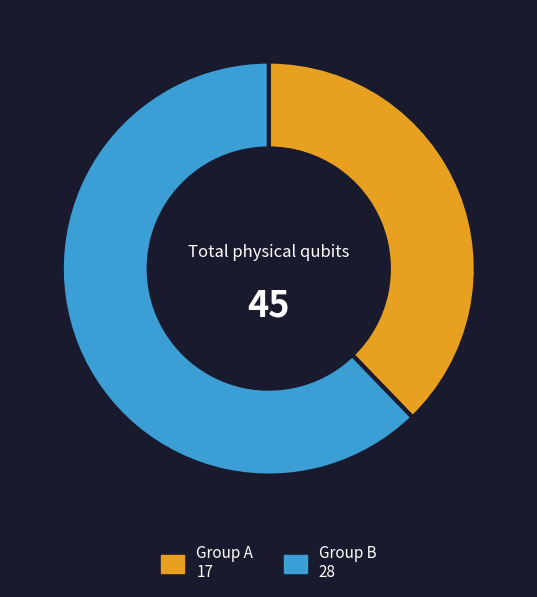

Is there a majority slice in this chart?

Yes